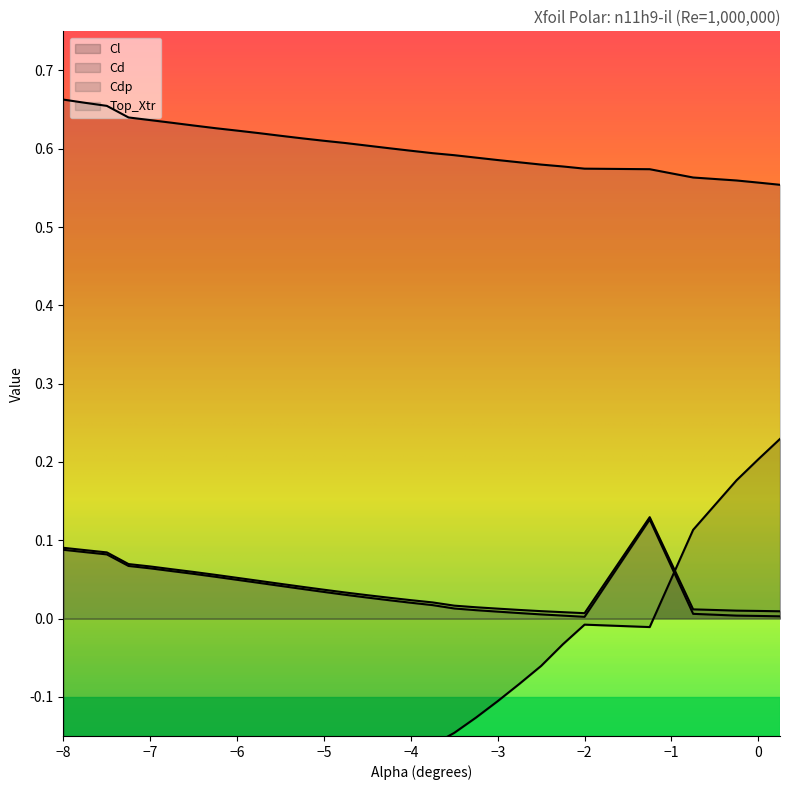

Is the value of Cdp at -7.25 greater than the value of Cd at -5.75?

Yes